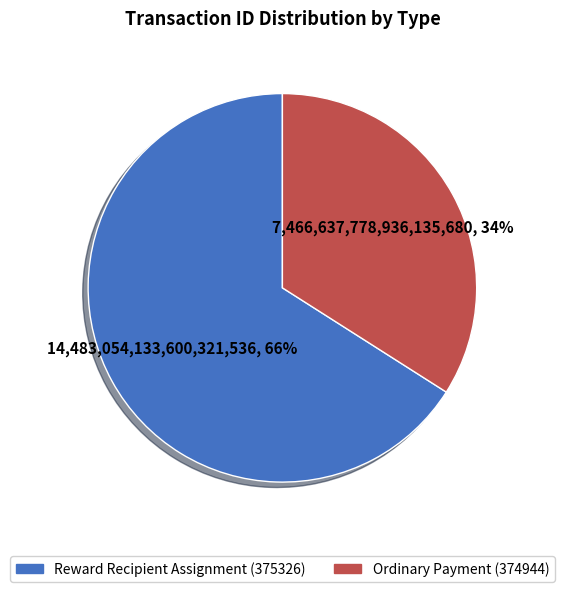

True or false: Reward Recipient Assignment (375326) accounts for 52% of the total.

False